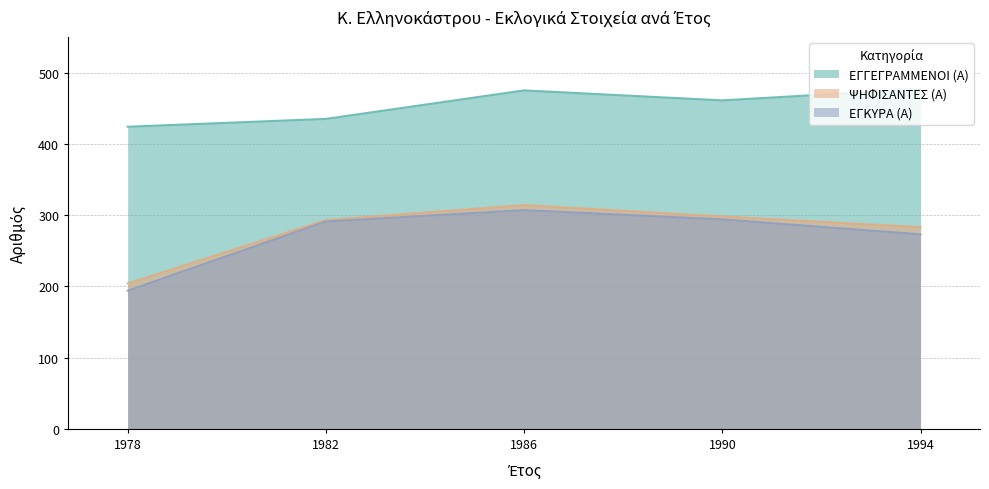

Where is the first local maximum for ΕΓΚΥΡΑ (Α)?

1986